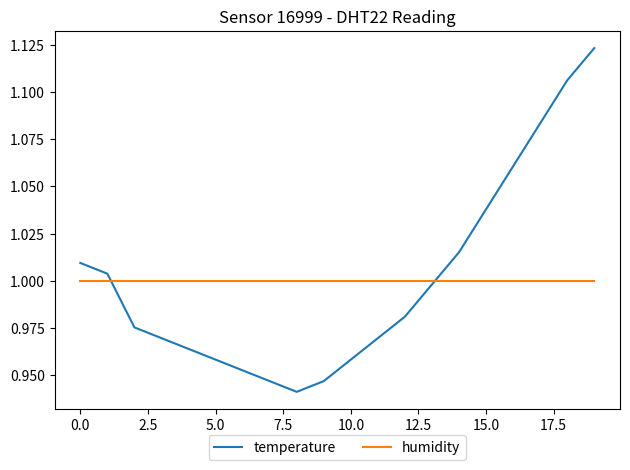

Rank the series by their maximum value, from highest to lowest.

temperature, humidity